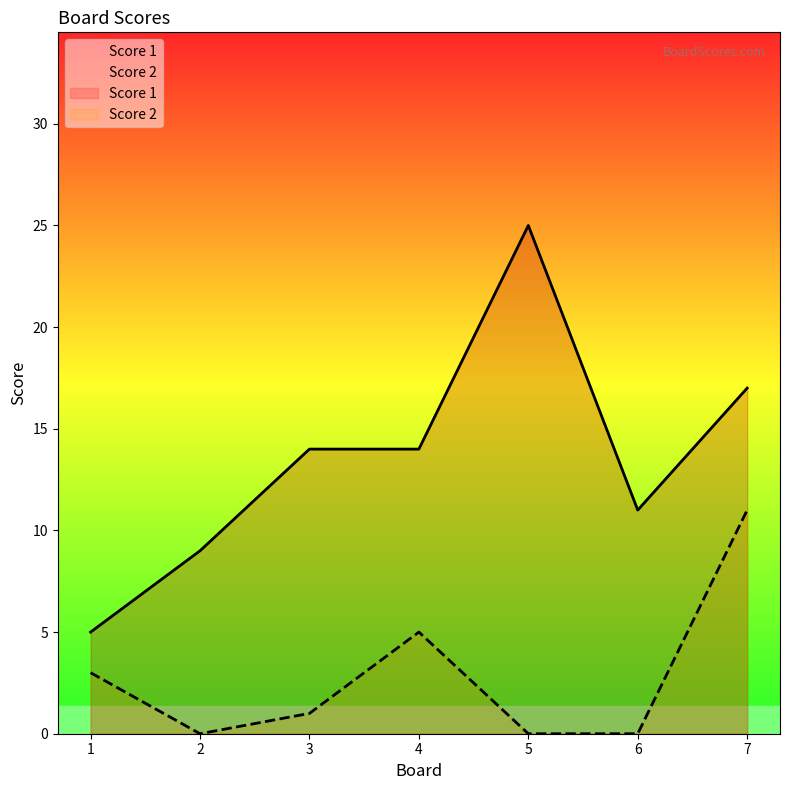

What is the spread (max minus min) of values at 1?

2